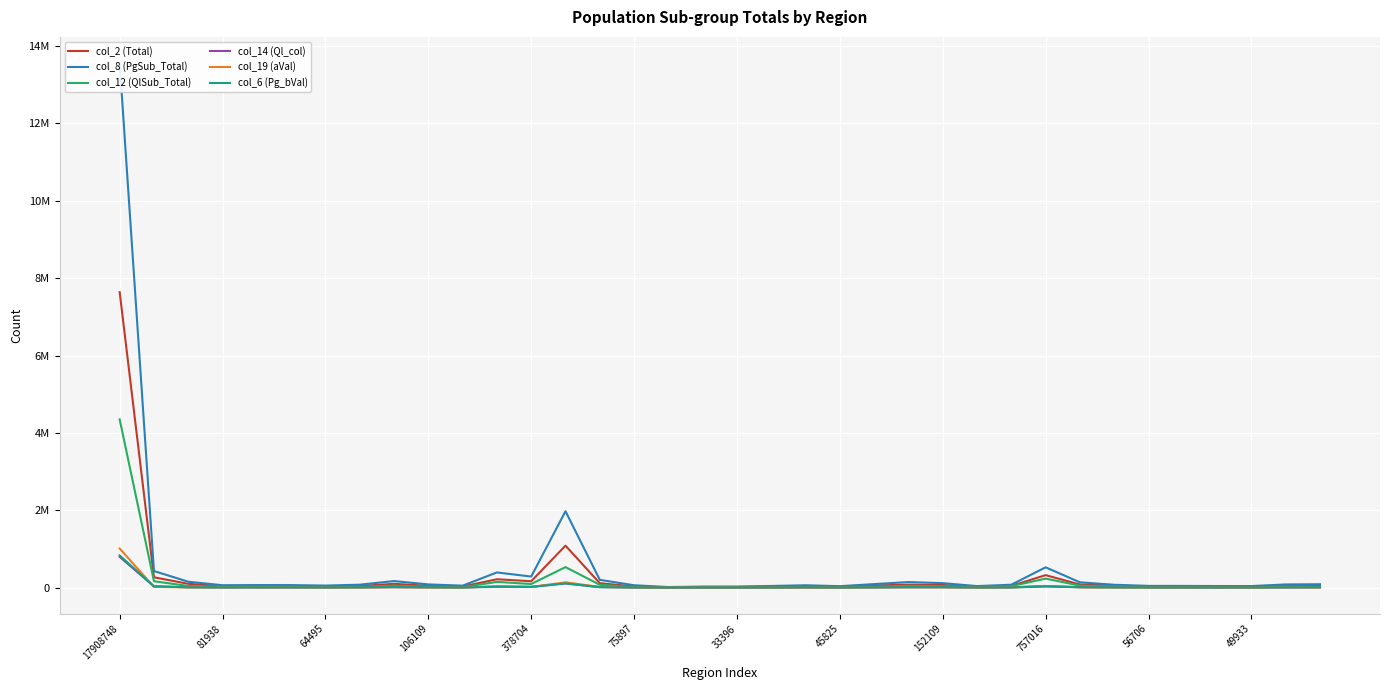

True or false: col_12 (QlSub_Total) has a value of 232593 at 757016.

True